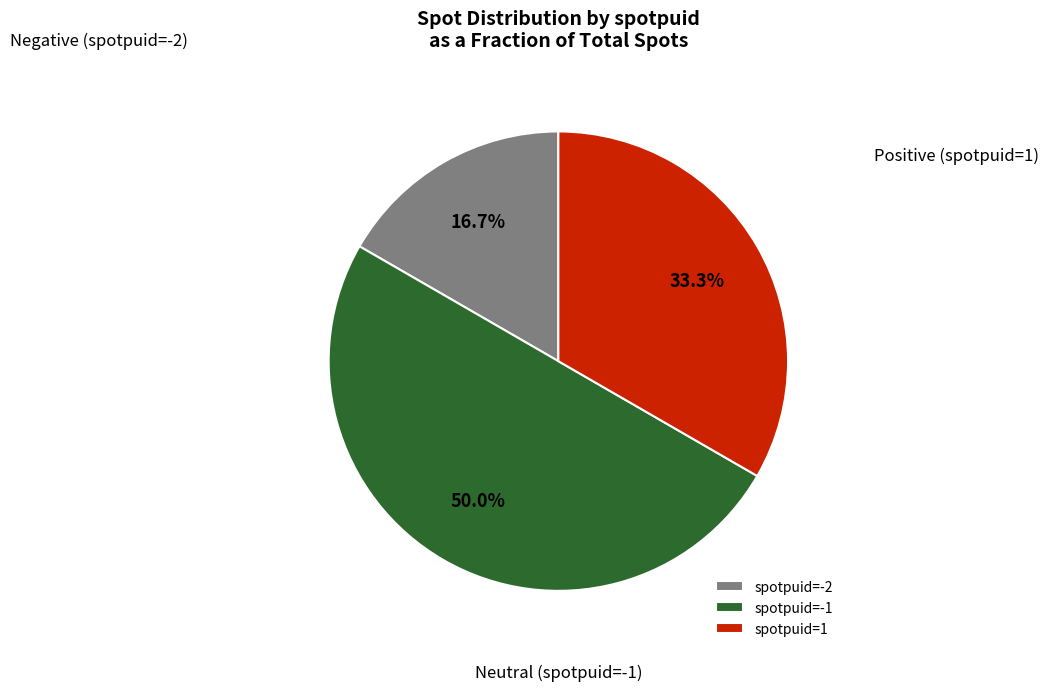

How many segments does this pie chart have?

3